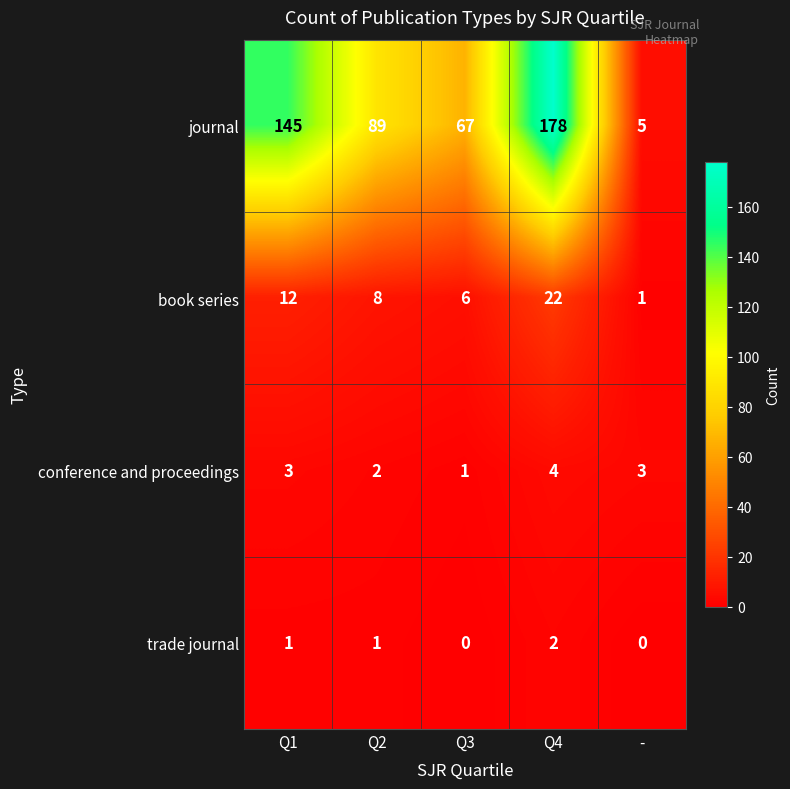

The value of book series at Q4 is 11. True or false?

False